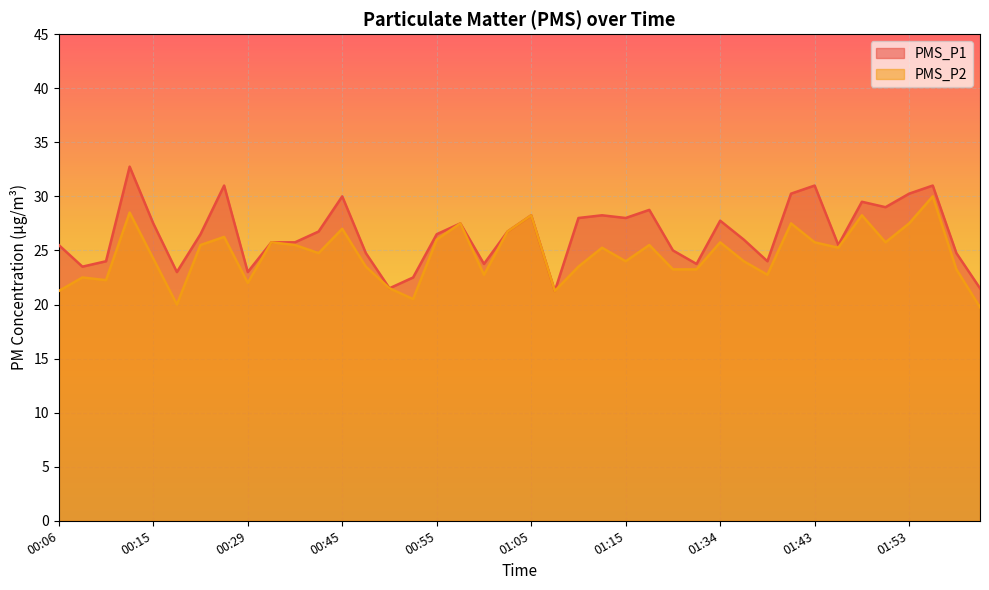

What is the sum of all PMS_P2 values?

983.8